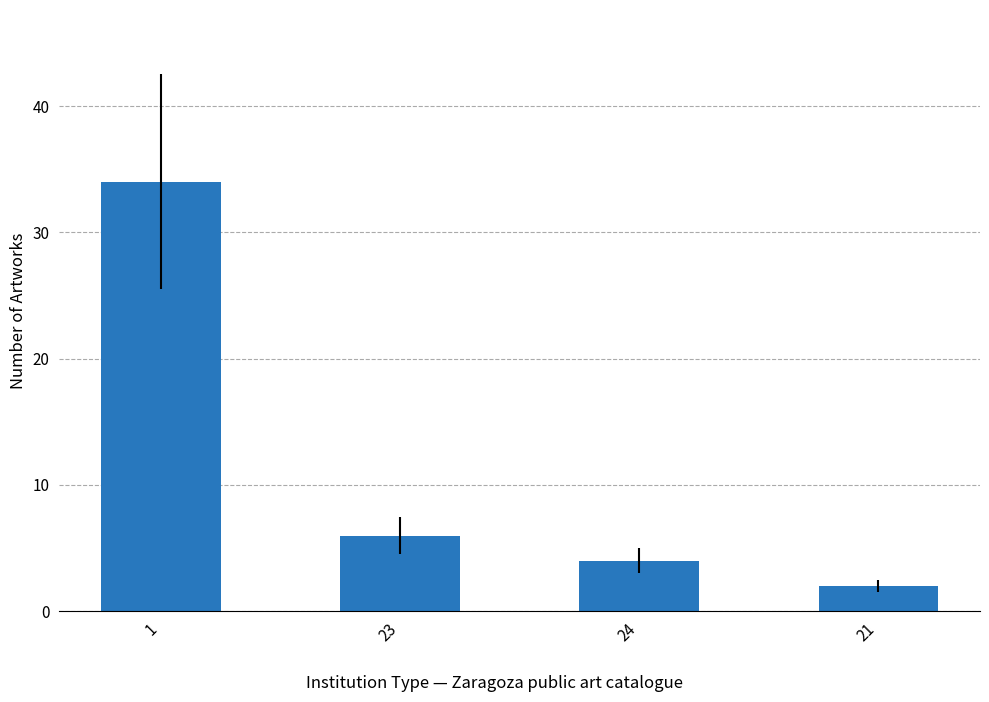

Reading left to right, transcribe all the data shown in this chart.

1=34	23=6	24=4	21=2